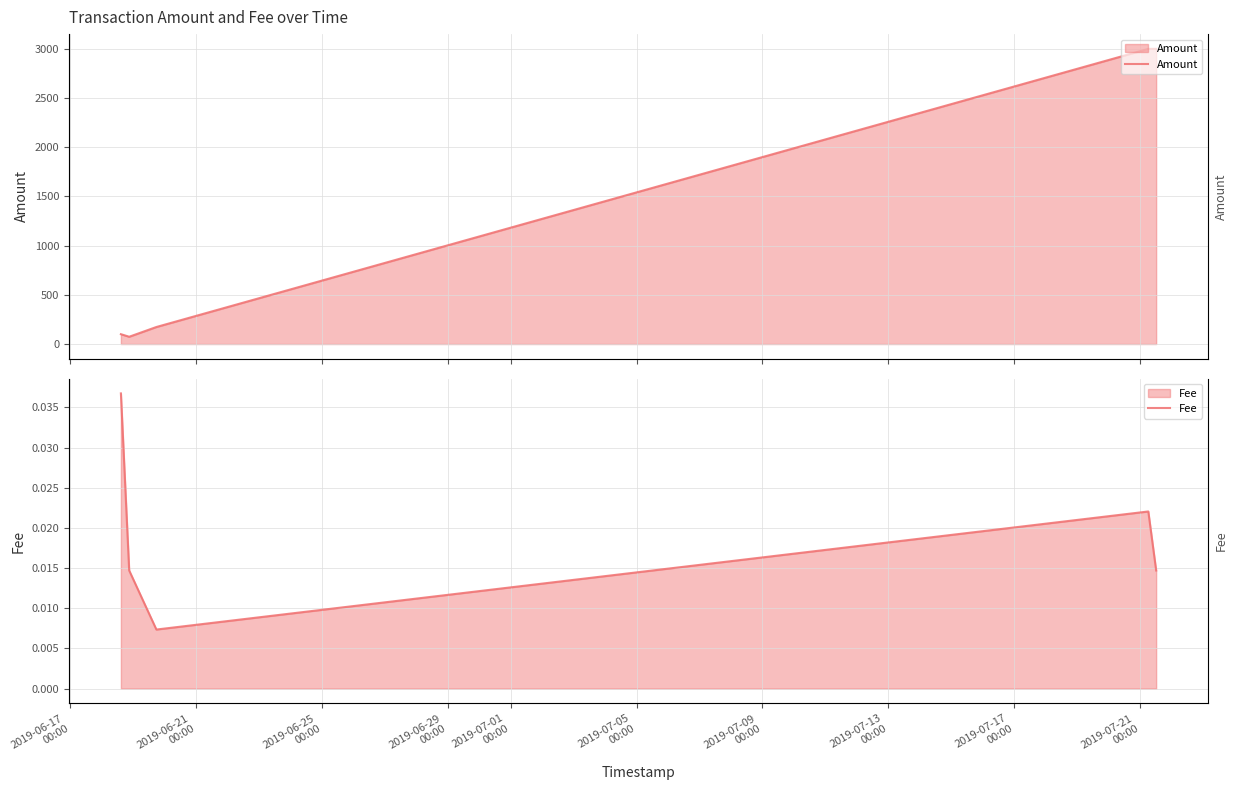

Reading left to right, transcribe all the data shown in this chart.

Amount: 100.0	74.0	173.0	3000.0	3000.0
Fee: 0.0	0.0	0.0	0.0	0.0